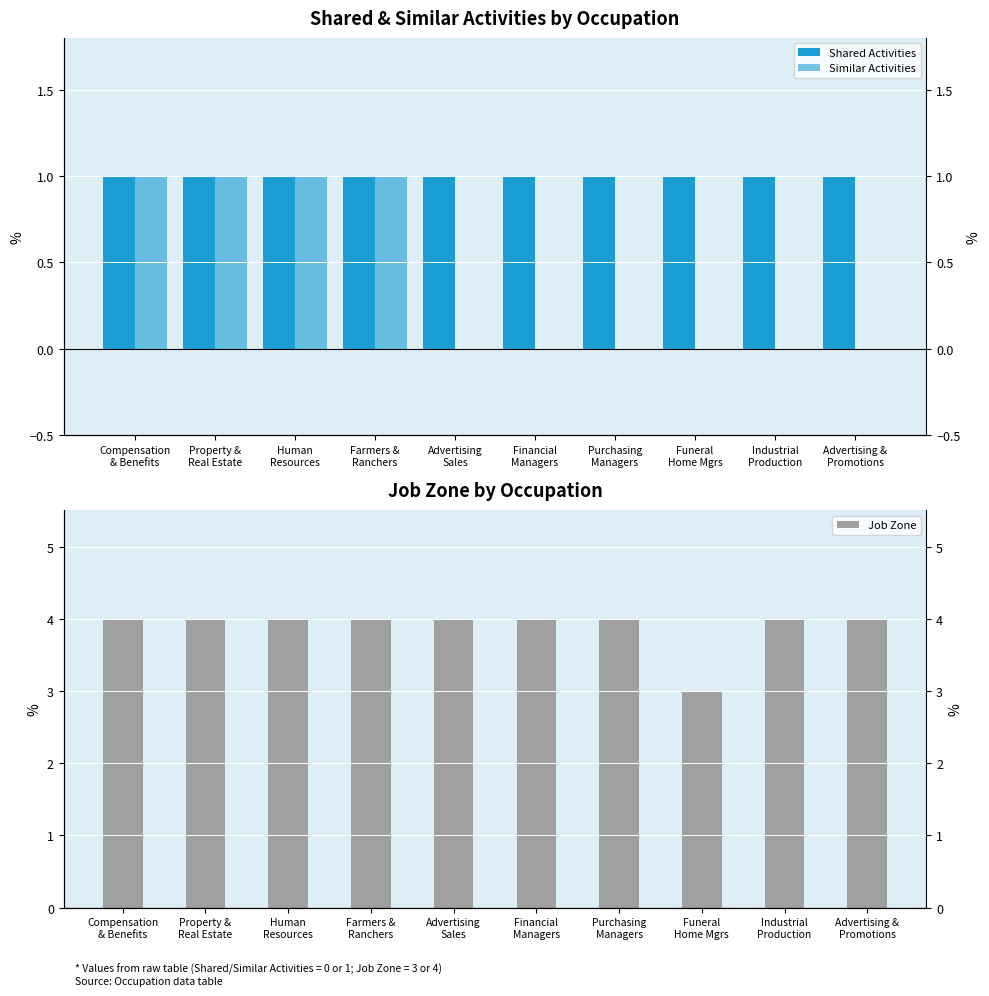

Rank the series by their maximum value, from lowest to highest.

Shared Activities, Similar Activities, Job Zone